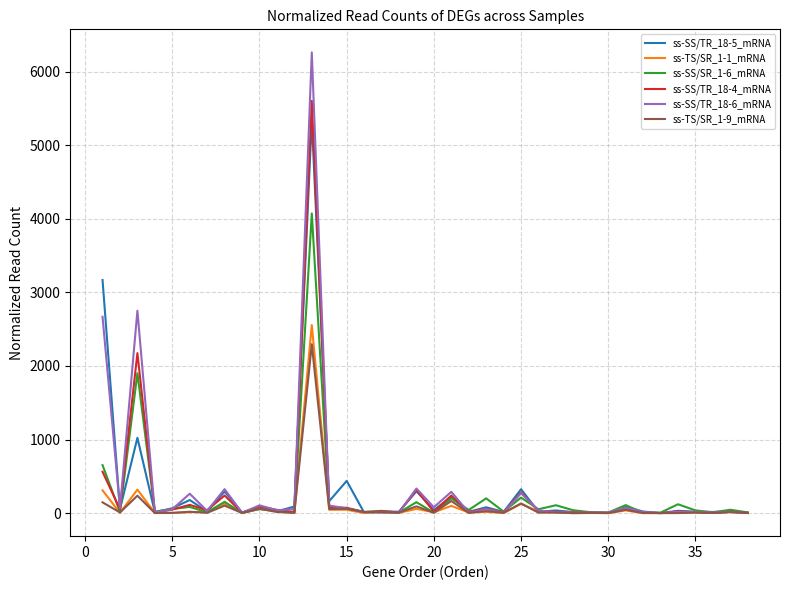

What is the maximum value shown in the chart?

6261.6